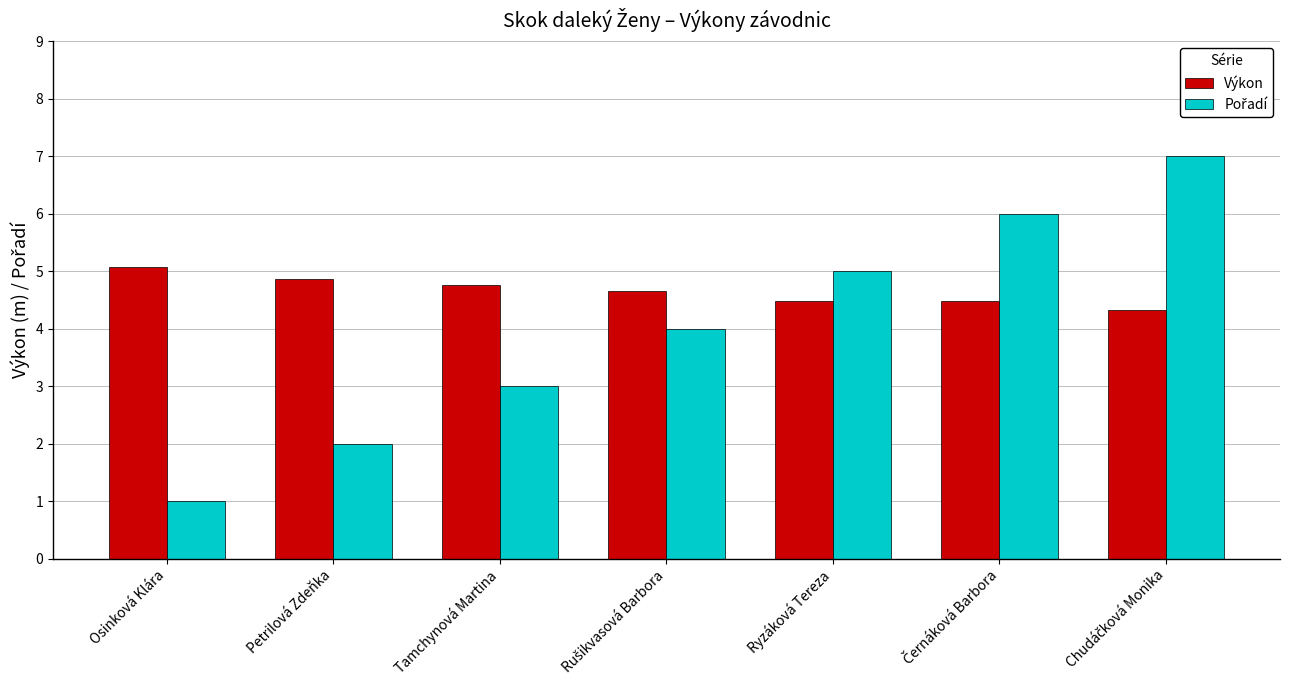

Are the bars horizontal?

No